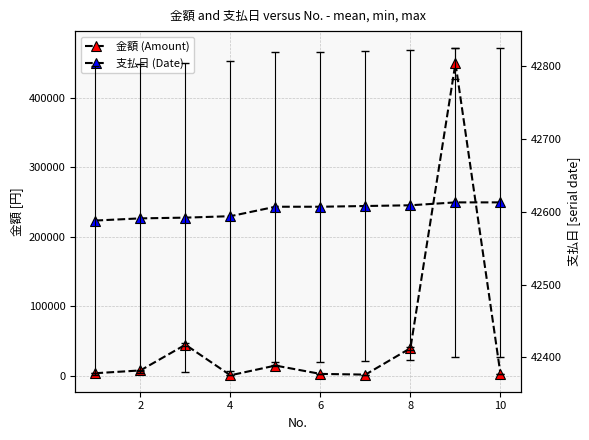

How many series are shown in this chart?

2